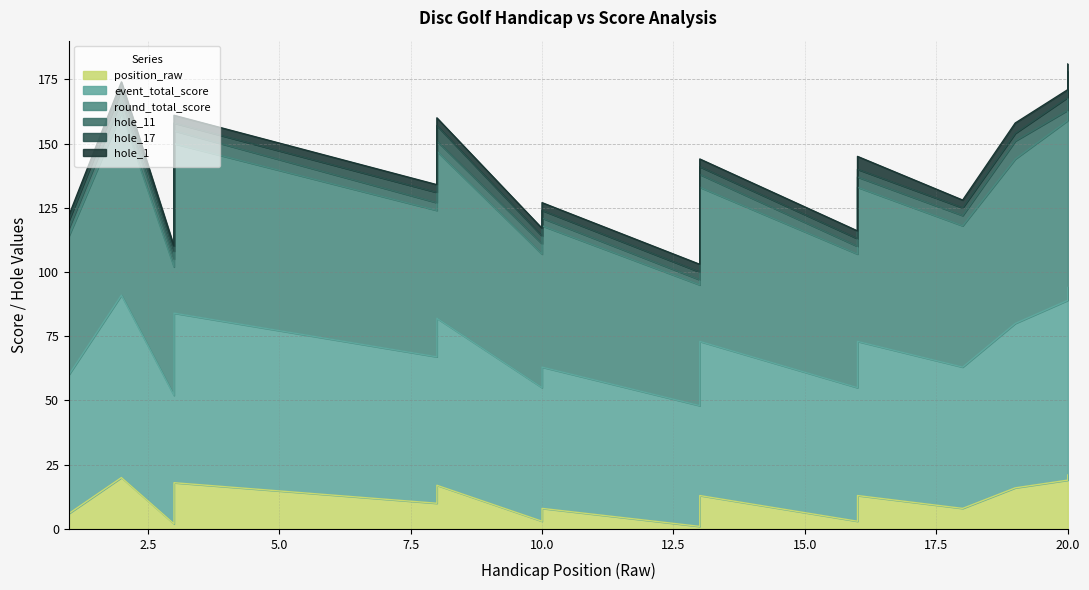

Which has a higher value, 3 or 13?

3